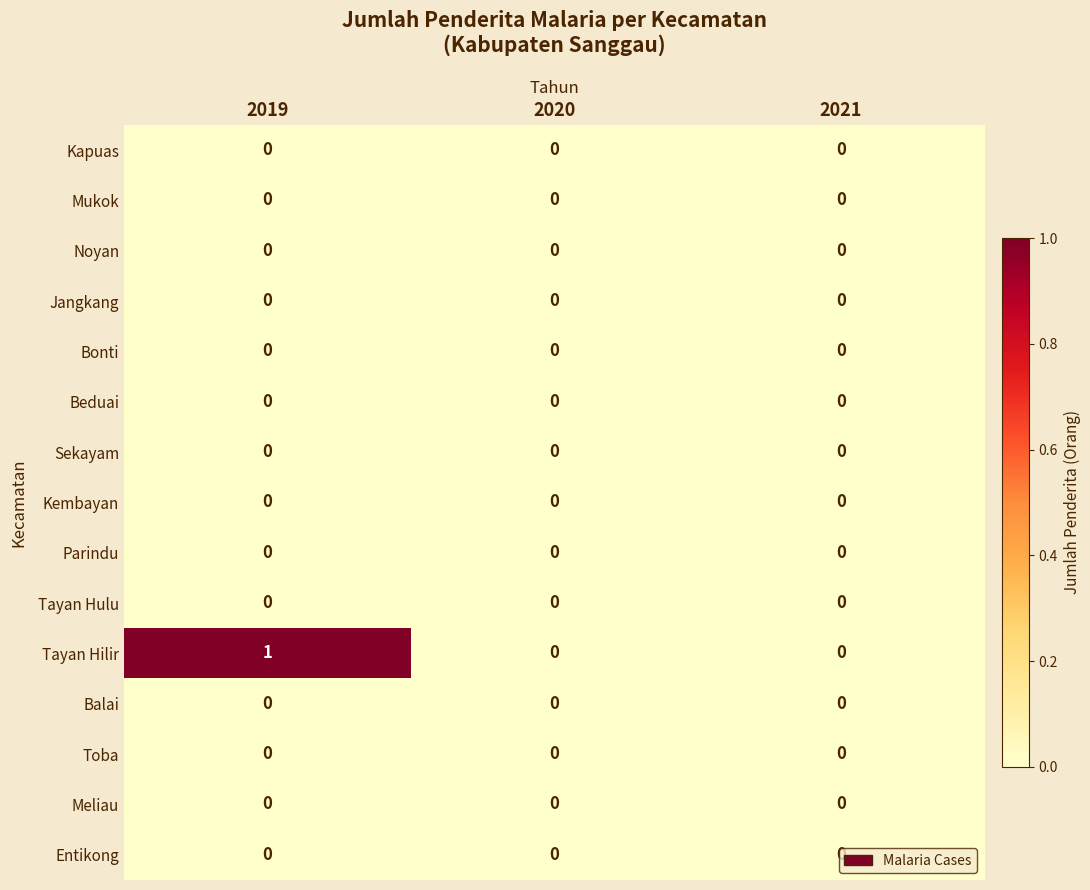

What is the total value across all series at 2019?

1